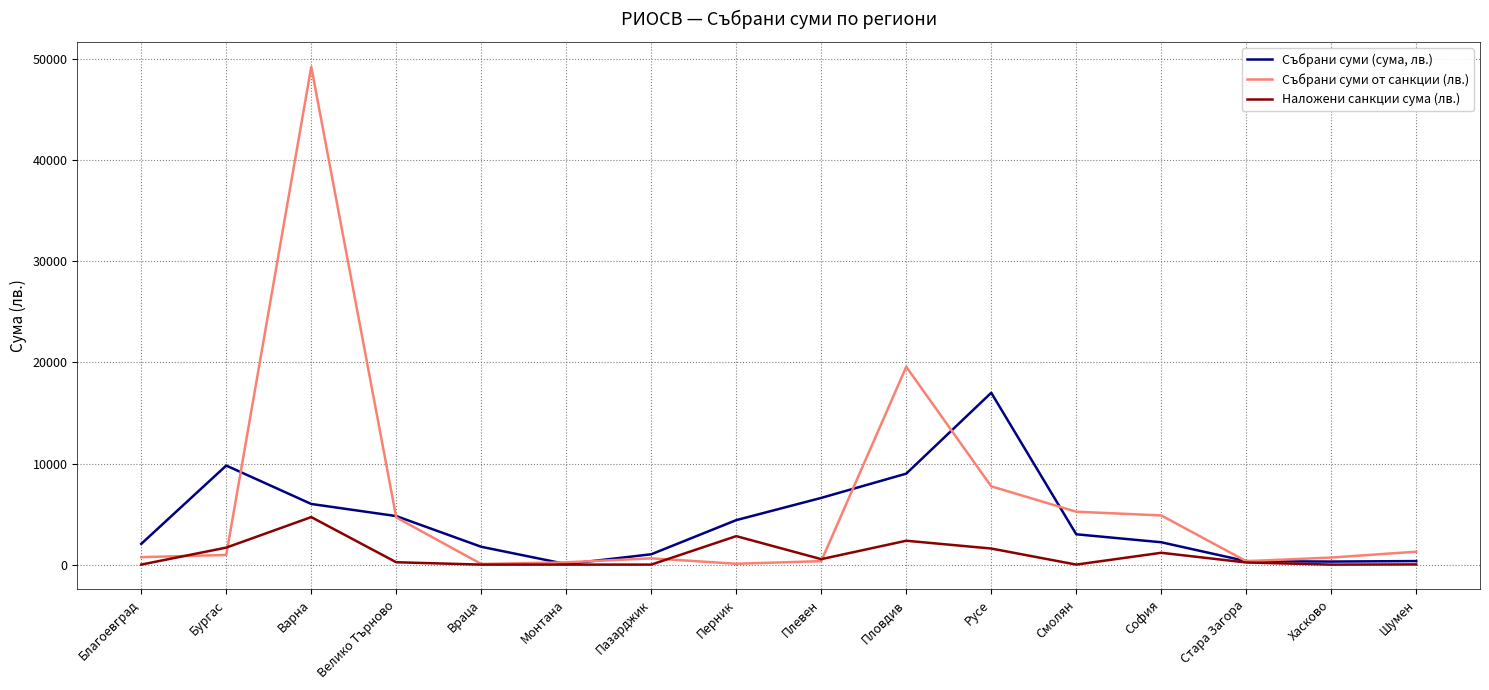

Rank the series by their maximum value, from highest to lowest.

Събрани суми от санкции (лв.), Събрани суми (сума, лв.), Наложени санкции сума (лв.)